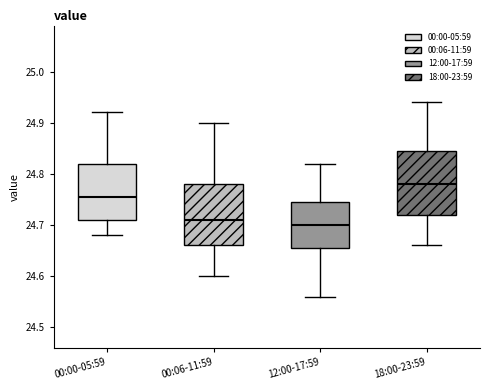

Where does the median line of the box for 00:06-11:59 sit on the y-axis? The values are not printed on the chart, so give them approximately, as read against the axis.

24.71